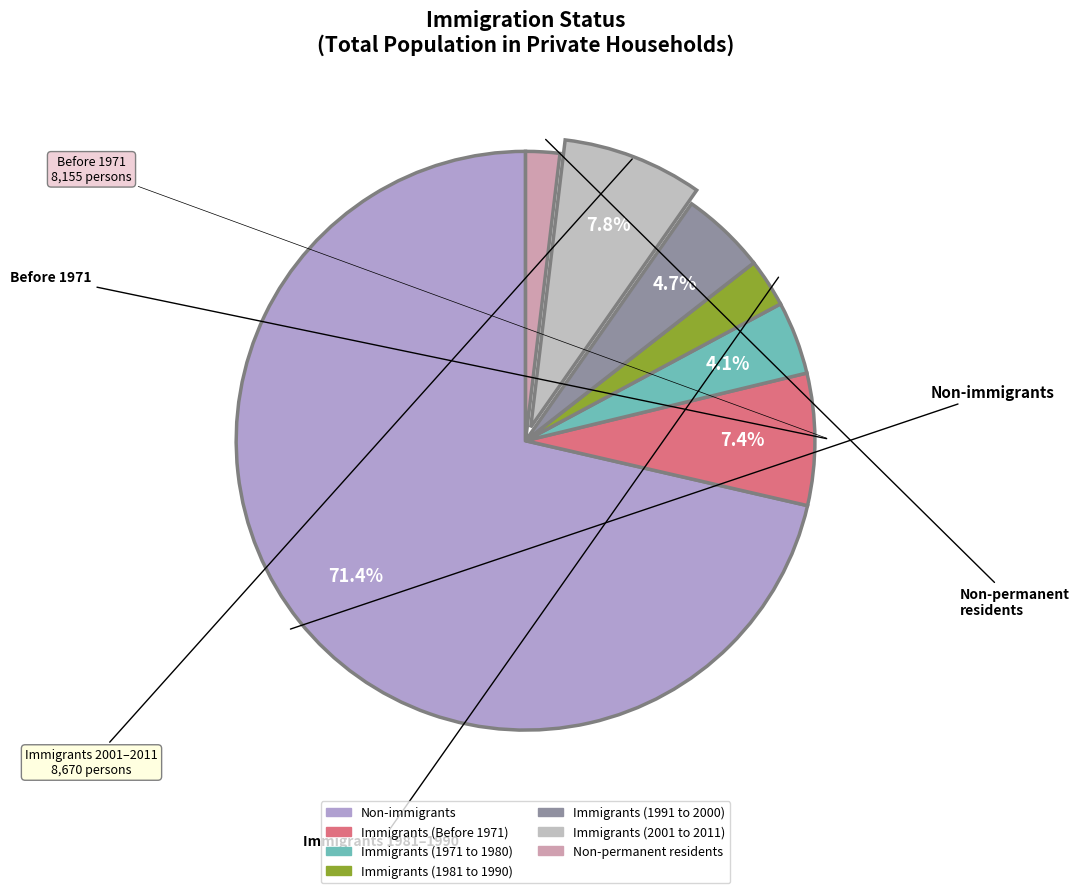

Do Non-permanent residents and Immigrants (1981 to 1990) together represent more than half of the pie?

No